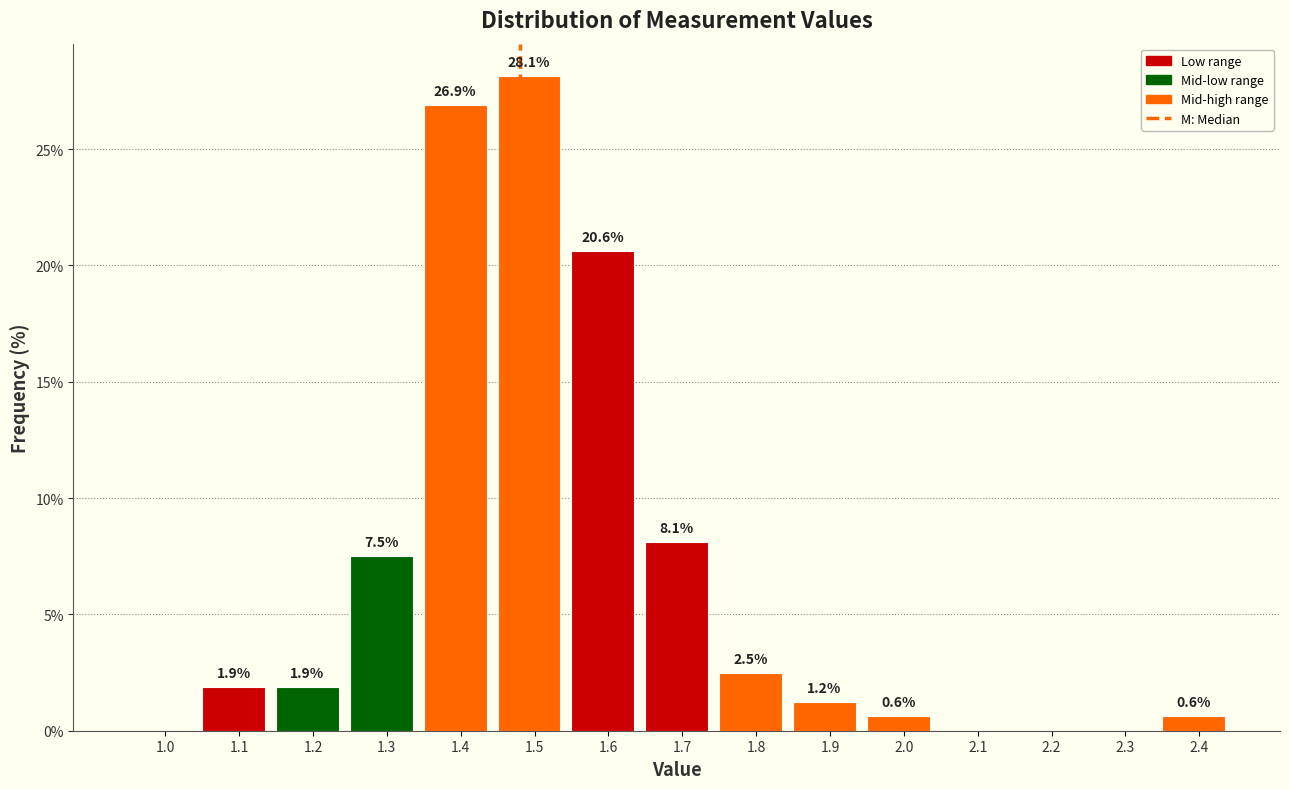

Where does the data first go above 1?

1.1